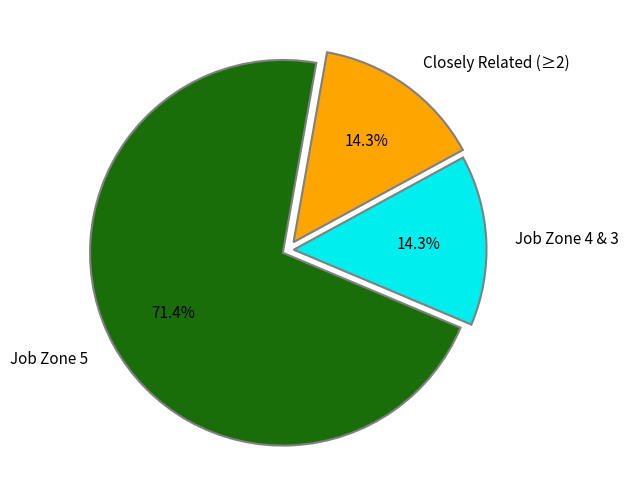

What percentage is NOT represented by Closely Related (≥2)?

85.7%